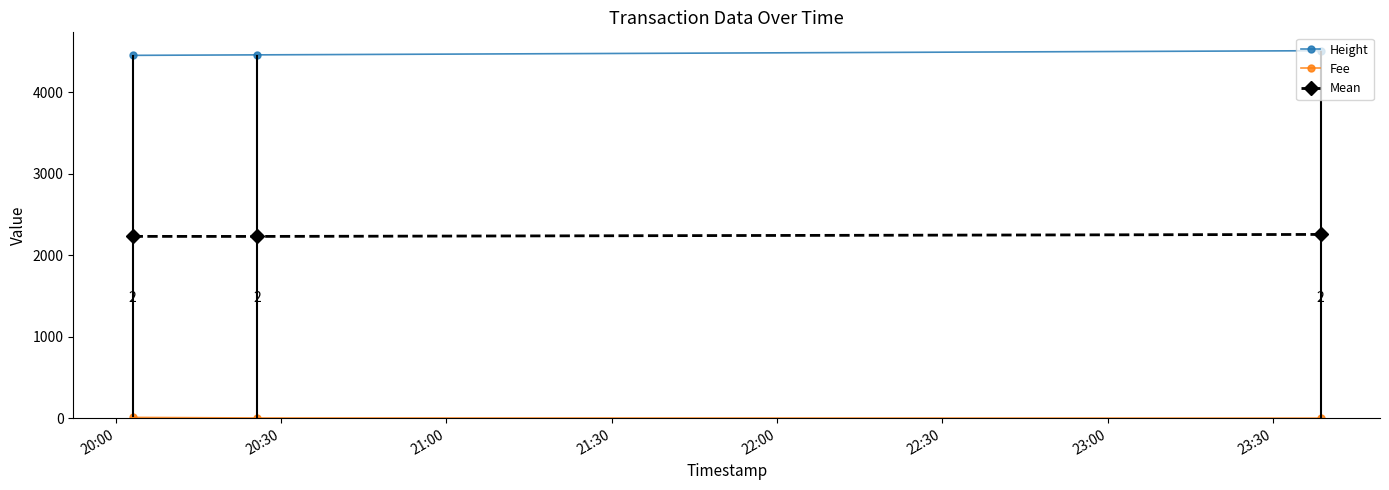

What is the highest value of the Height series?

4508.0